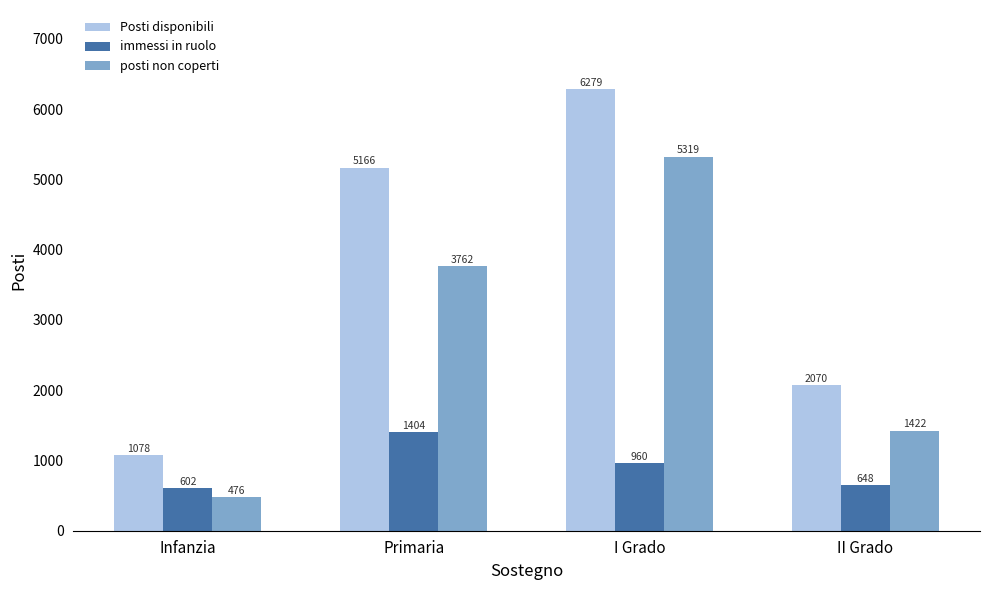

Rank the categories by posti non coperti value from highest to lowest.

I Grado, Primaria, II Grado, Infanzia